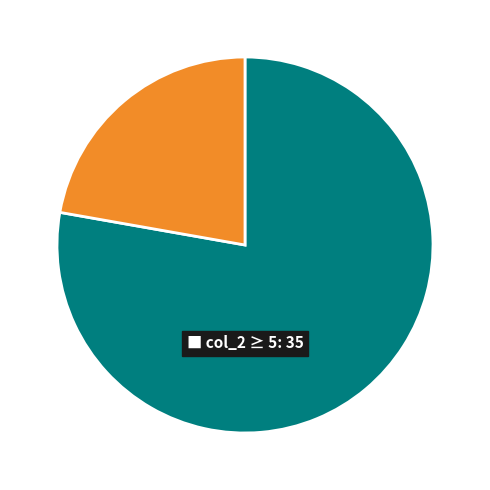

Is there a majority slice in this chart?

Yes